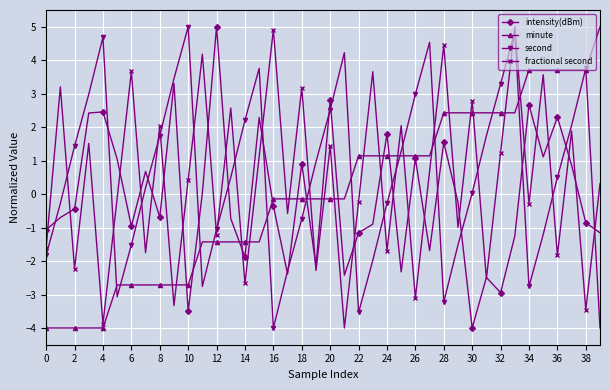

What is the value of the fractional second point at the 38th from the left?

1.9